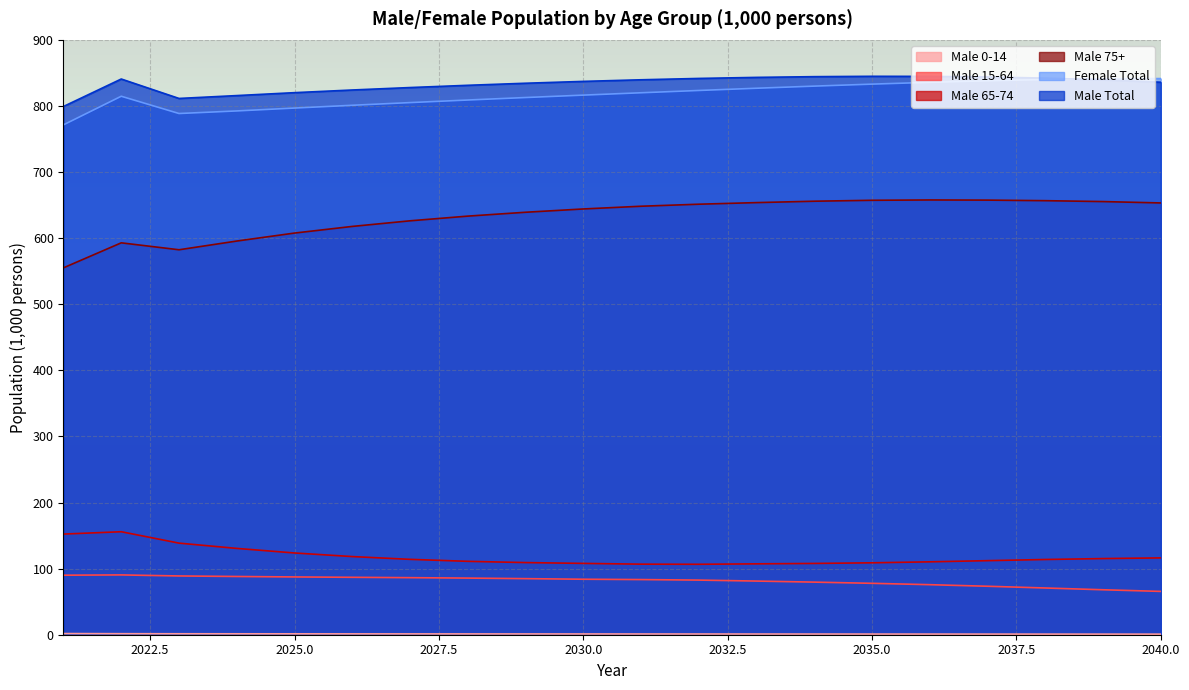

The value of Male 75+ at 2025.0 is 607.7. True or false?

True